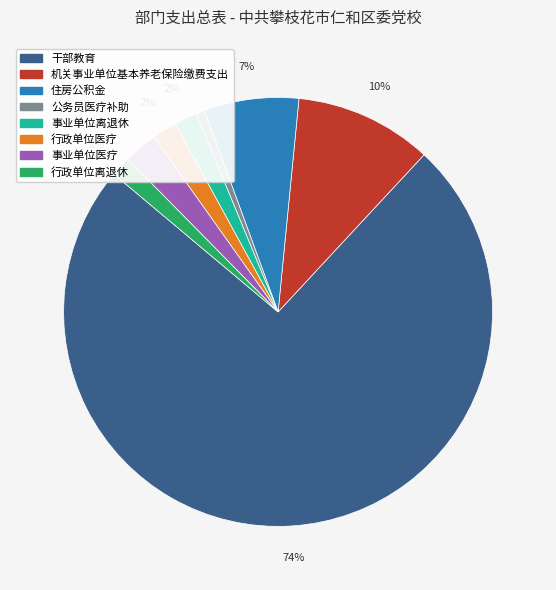

Do 干部教育 and 行政单位离退休 together represent more than half of the pie?

Yes